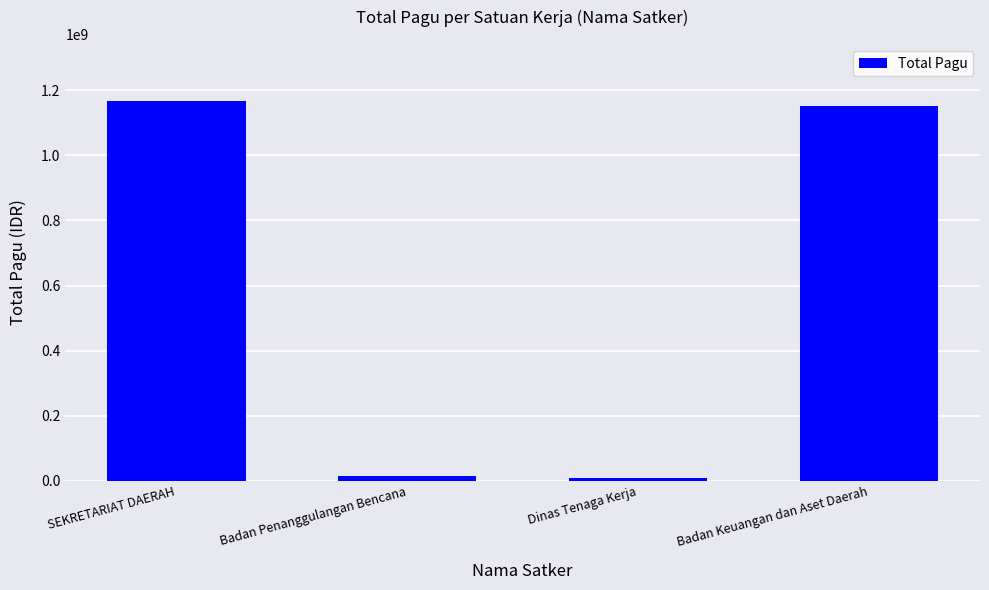

What is the average value?

585818238